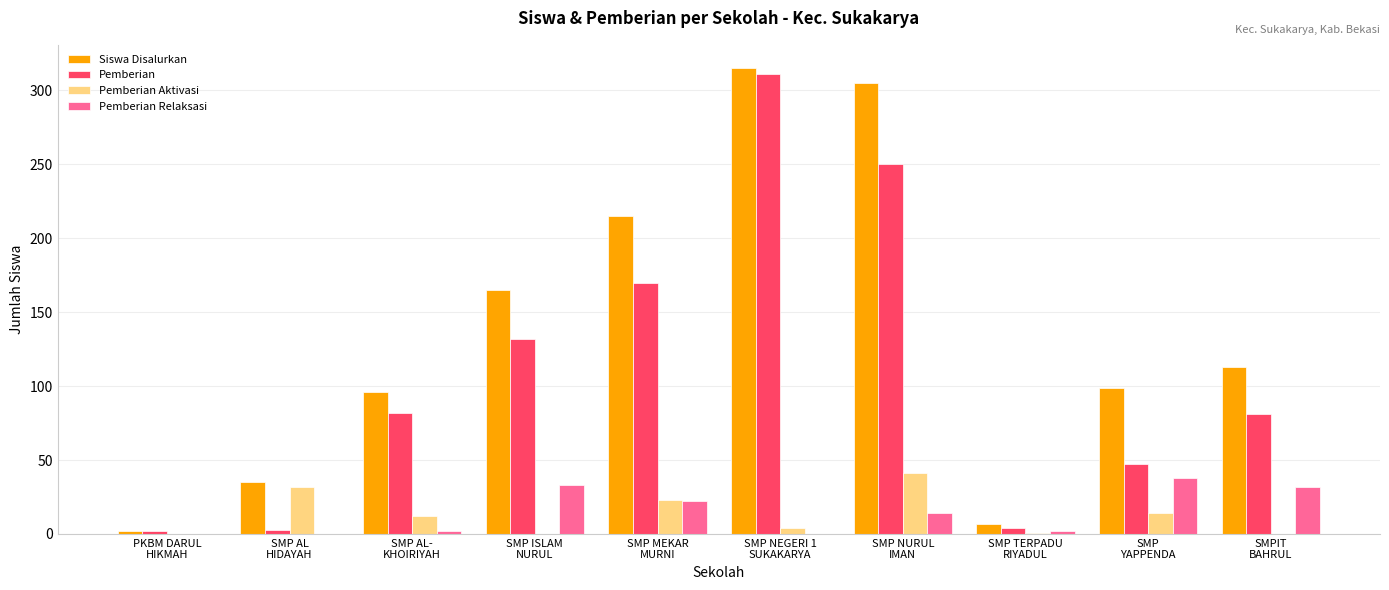

Are the bars horizontal?

No